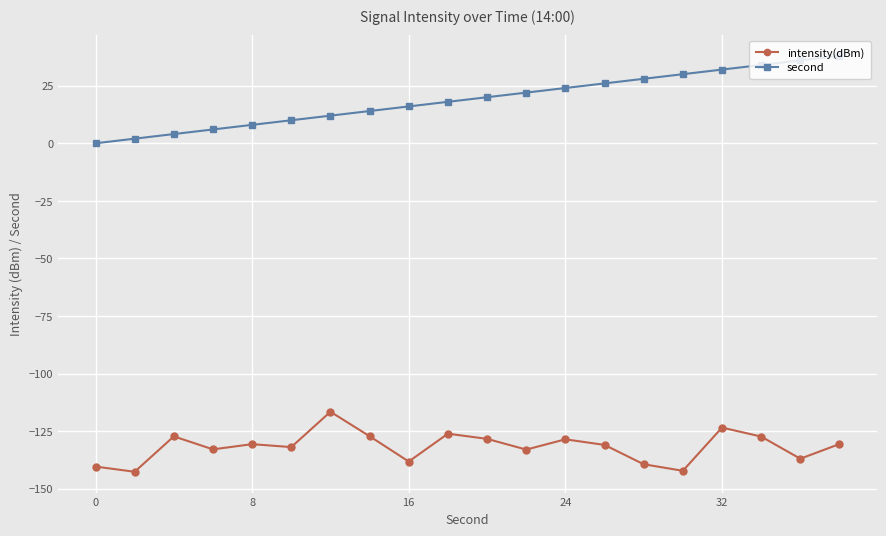

True or false: second and intensity(dBm) intersect in this chart.

False